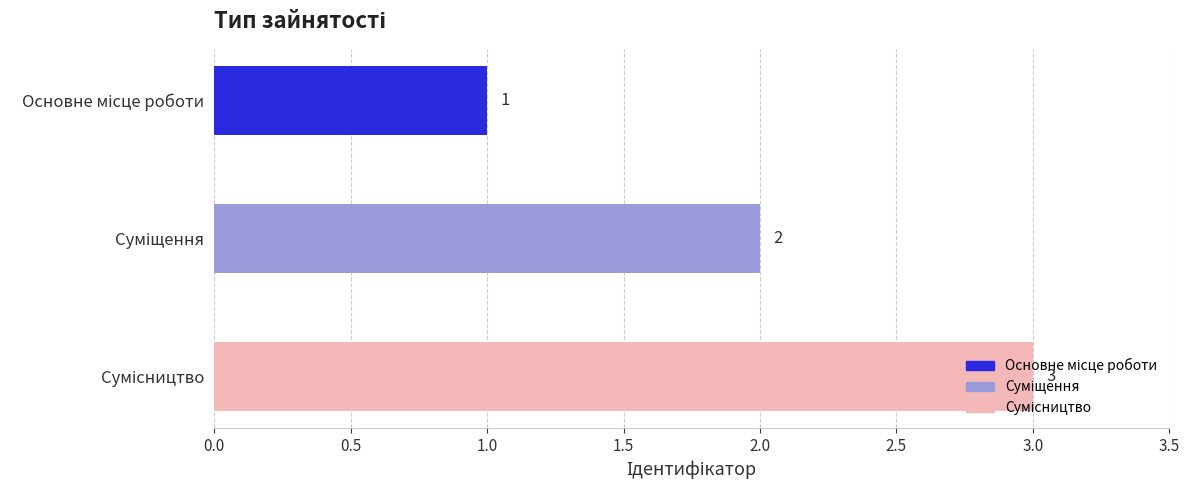

What is the value of the 3rd bar from the top?

3